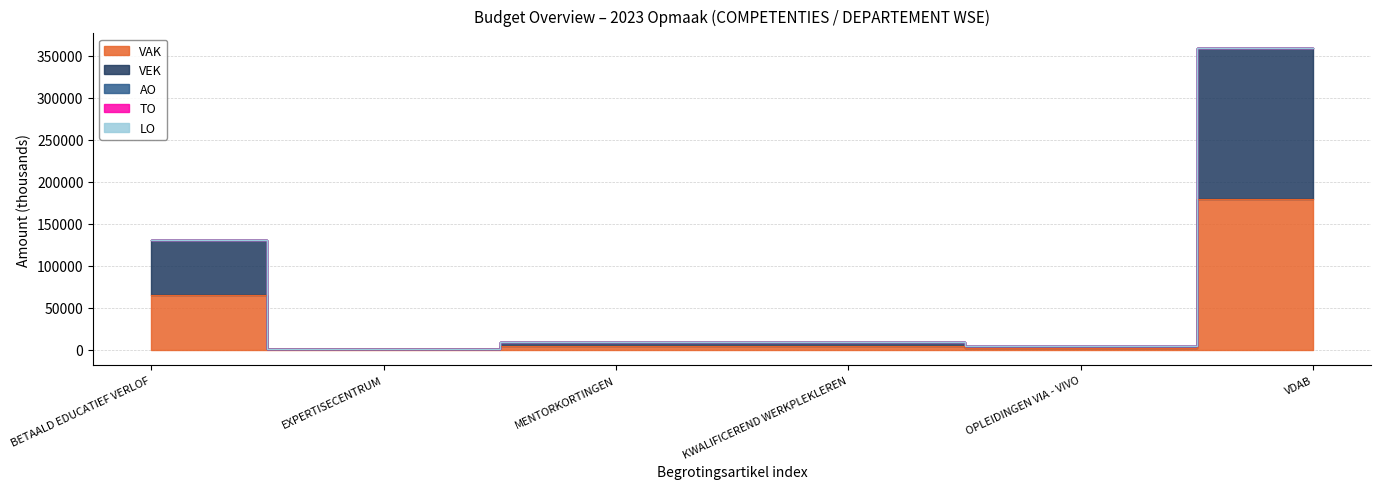

The TO series shows 0 at 3. True or false?

True